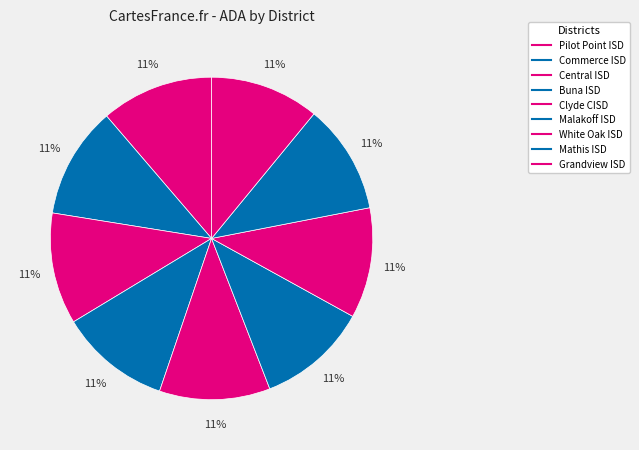

How many slices are in this pie chart?

9